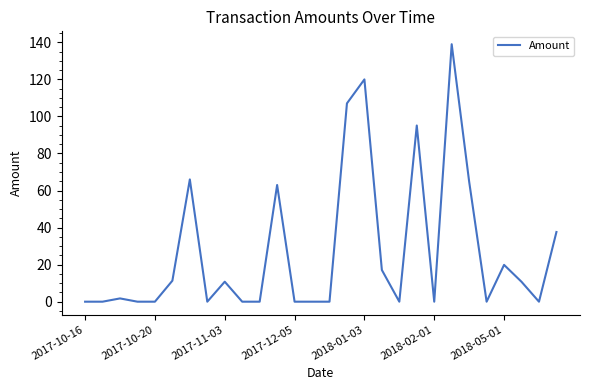

What is the maximum value shown in the chart?

139.0